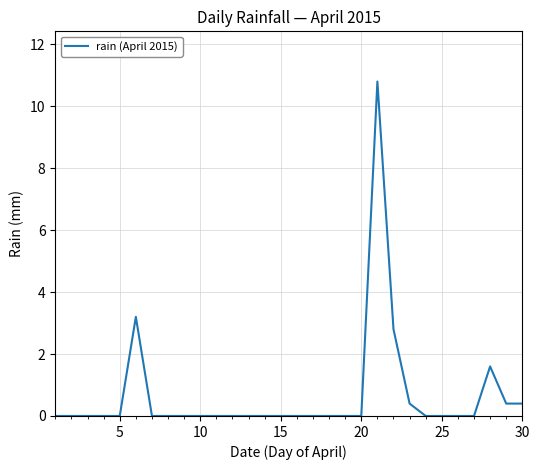

What is the greatest value displayed?

10.8